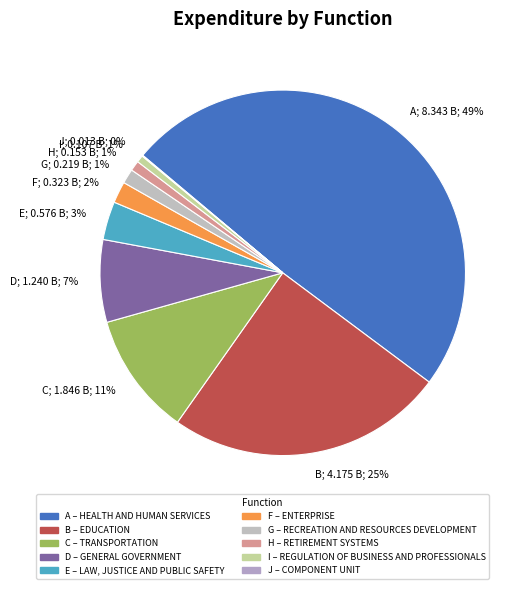

What is the largest slice in the pie chart?

A; 8.343 B; 49%